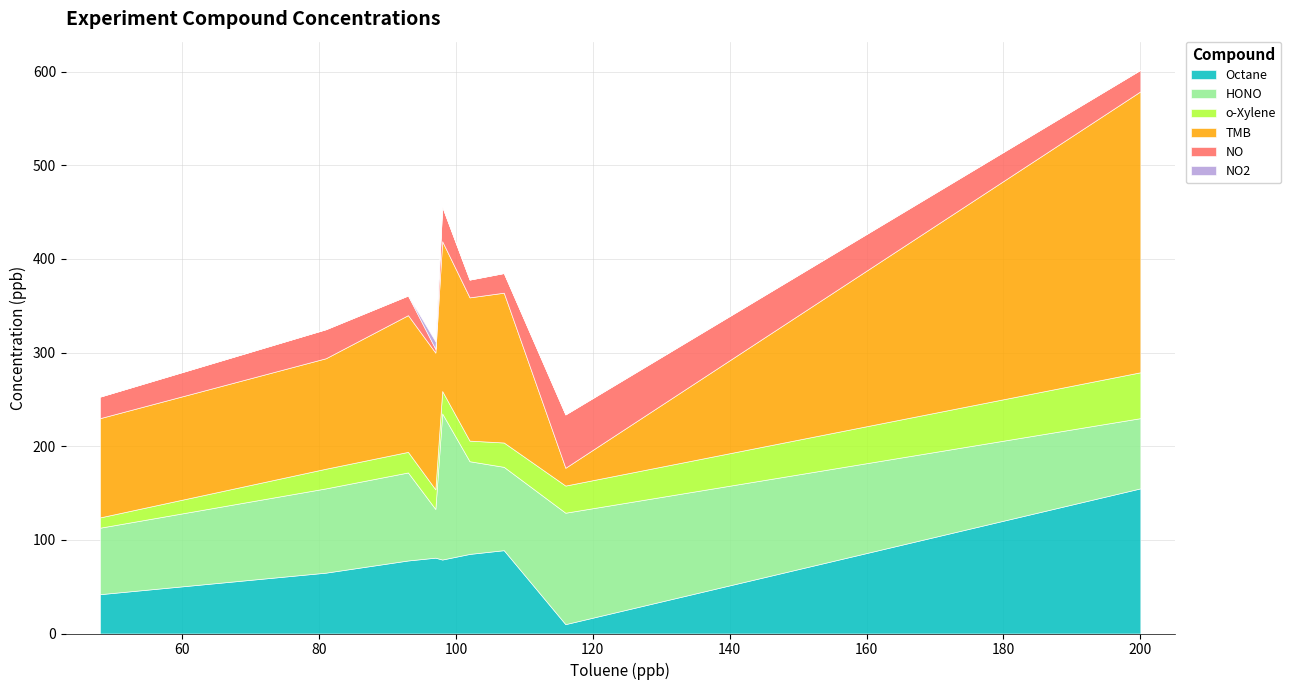

Does the chart have visible grid lines?

Yes